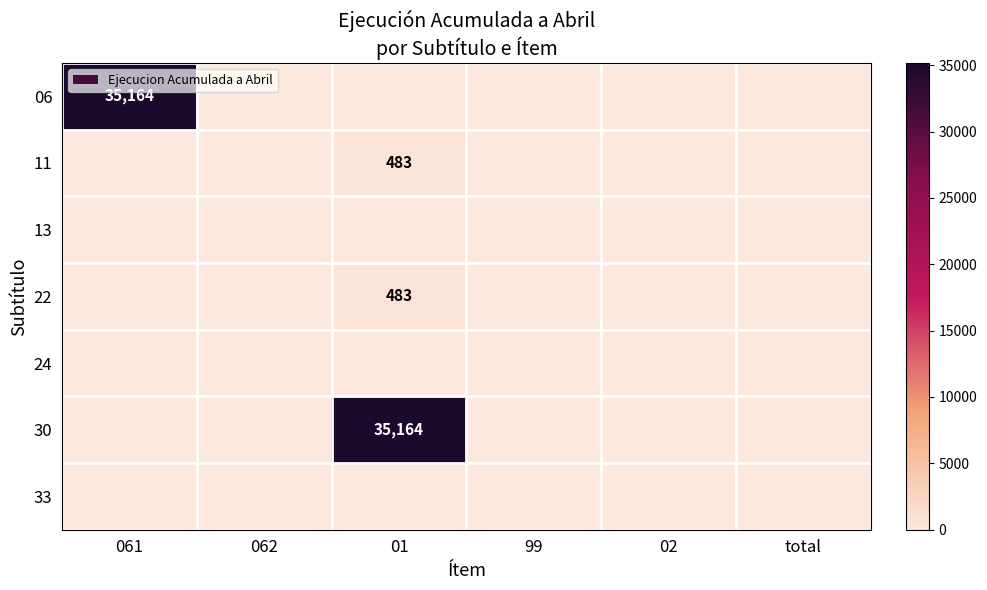

At which label does 30 reach its minimum?

061